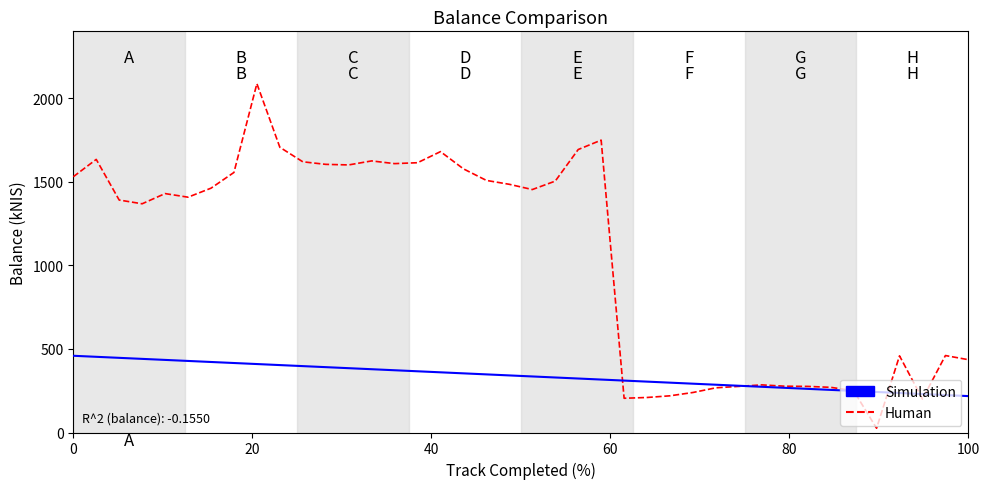

Which series has the largest total across all categories?

Human